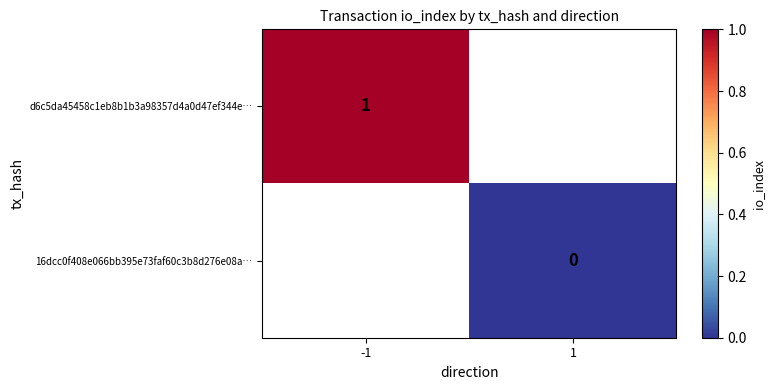

At how many categories does at least one series exceed 0?

1